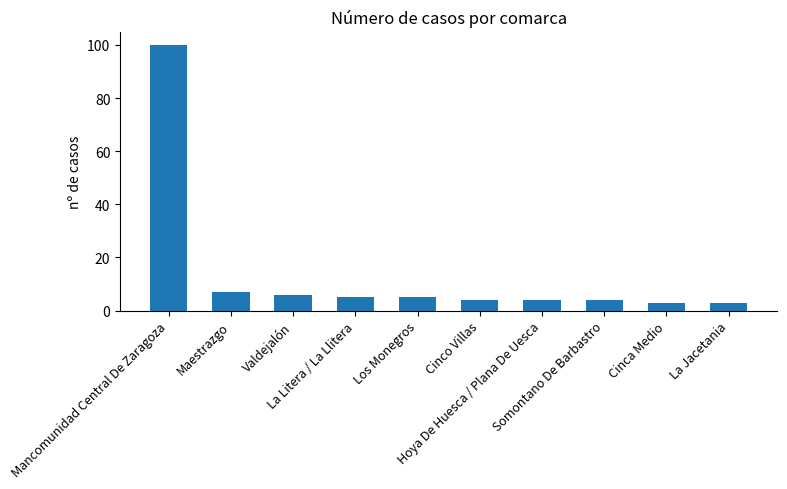

What is the maximum value shown in the chart?

100